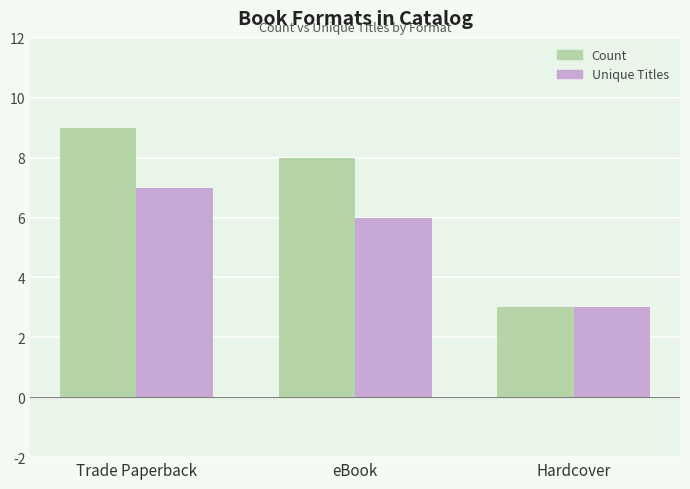

Count the Unique Titles values in the range 3 to 7.

3